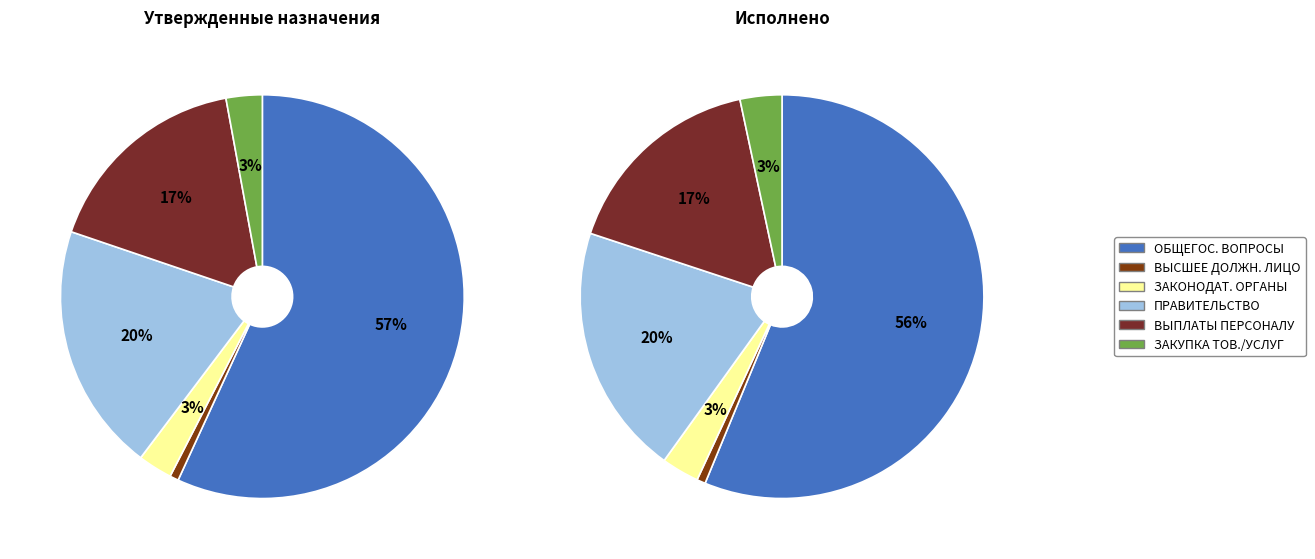

How many slices are in this pie chart?

6